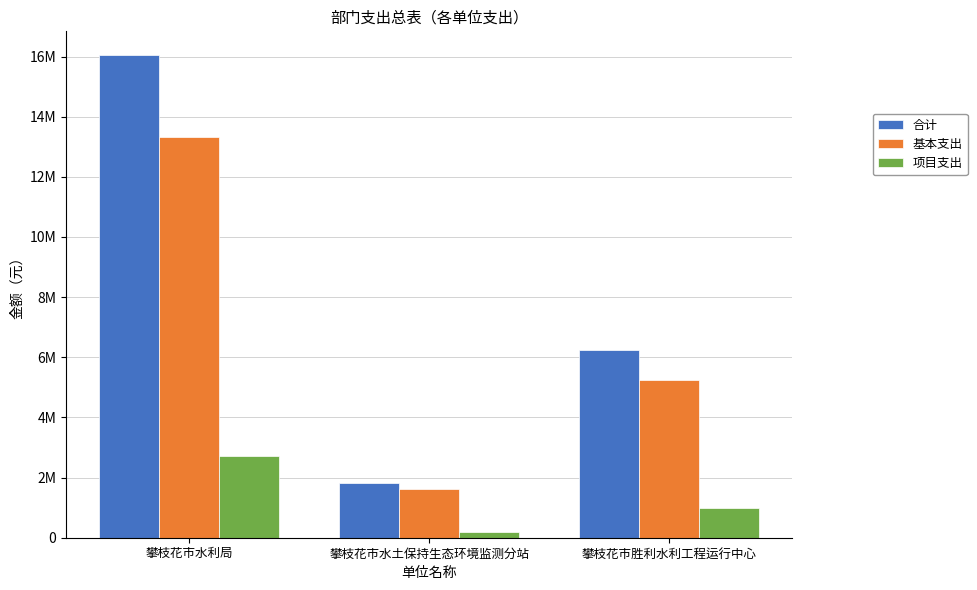

What is the label of the 1st bar from the left?

攀枝花市水利局